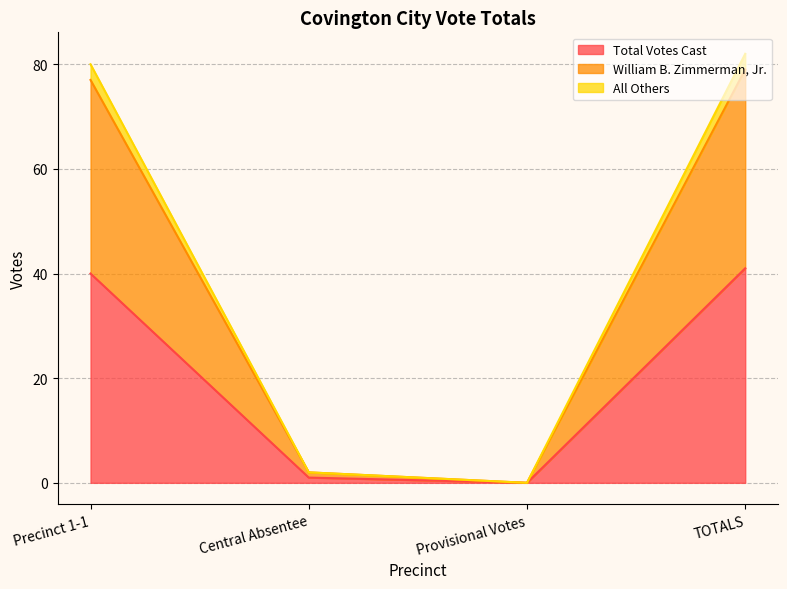

How many lines are shown in the chart?

3